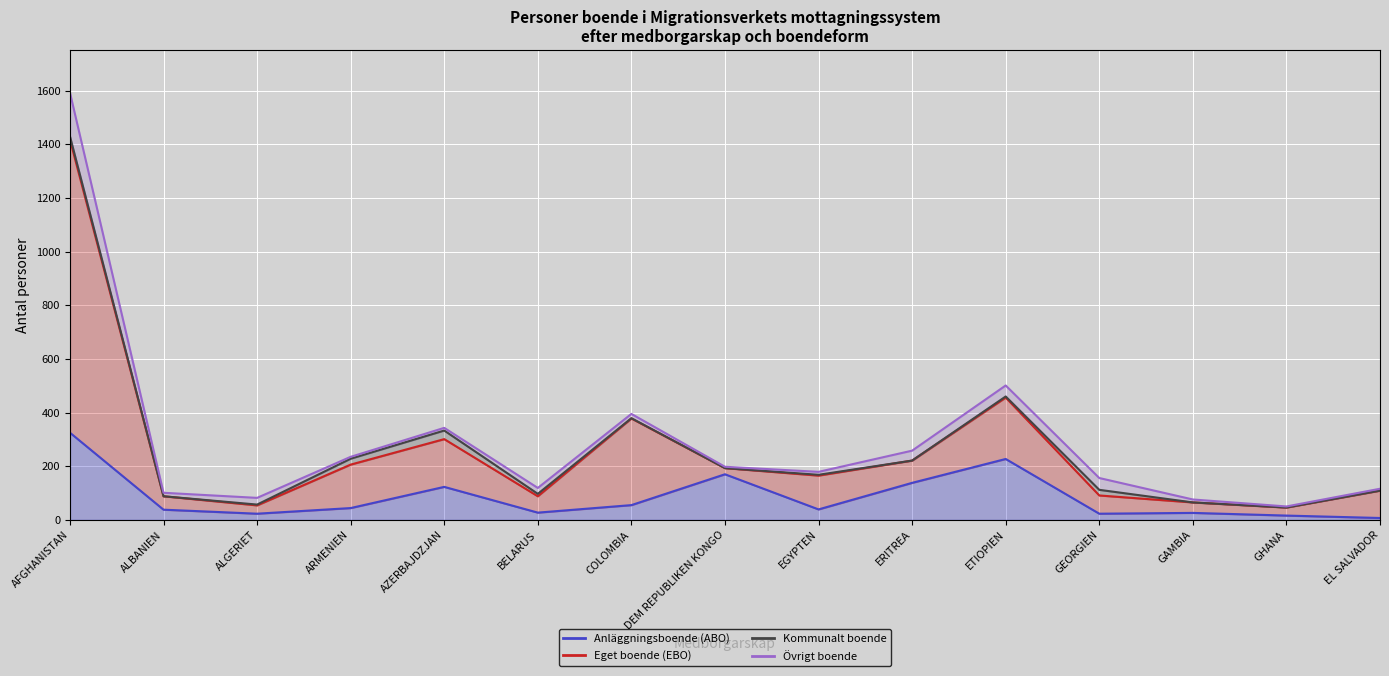

At which category does Kommunalt boende reach its first local peak?

AZERBAJDZJAN